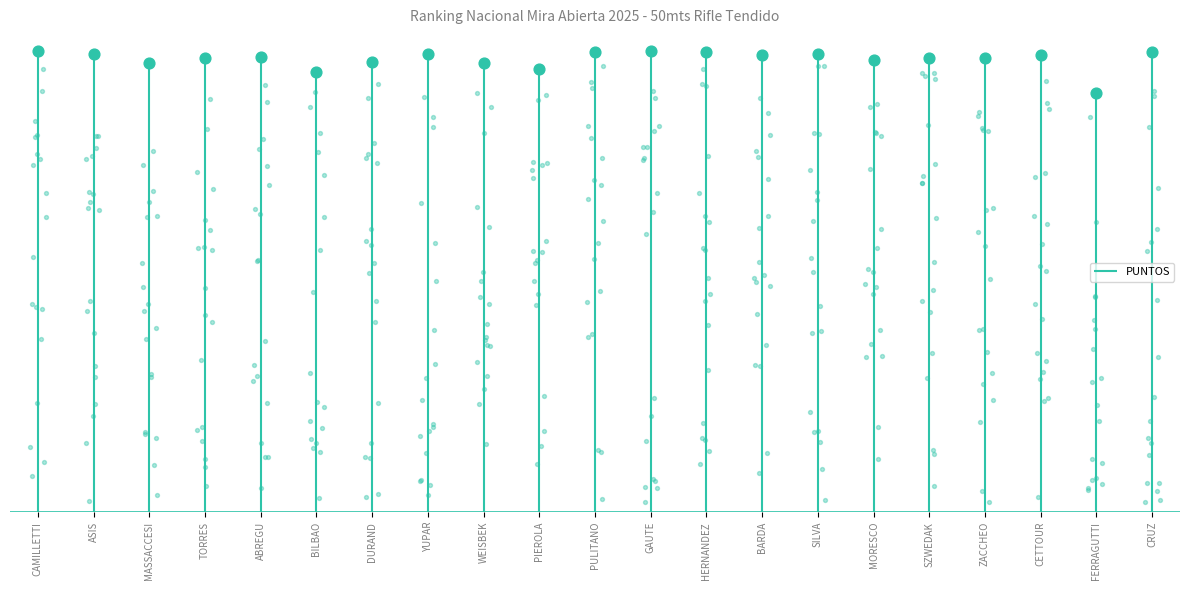

What is the change in value from ABREGU to FERRAGUTTI?

-23